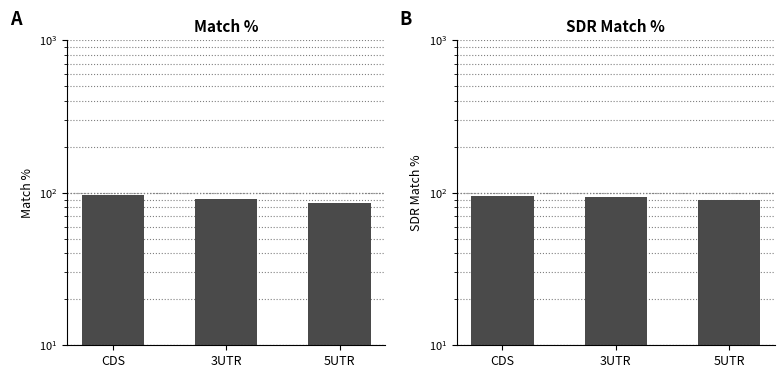

What value does the SDR Match % series have at 3UTR?

93.7